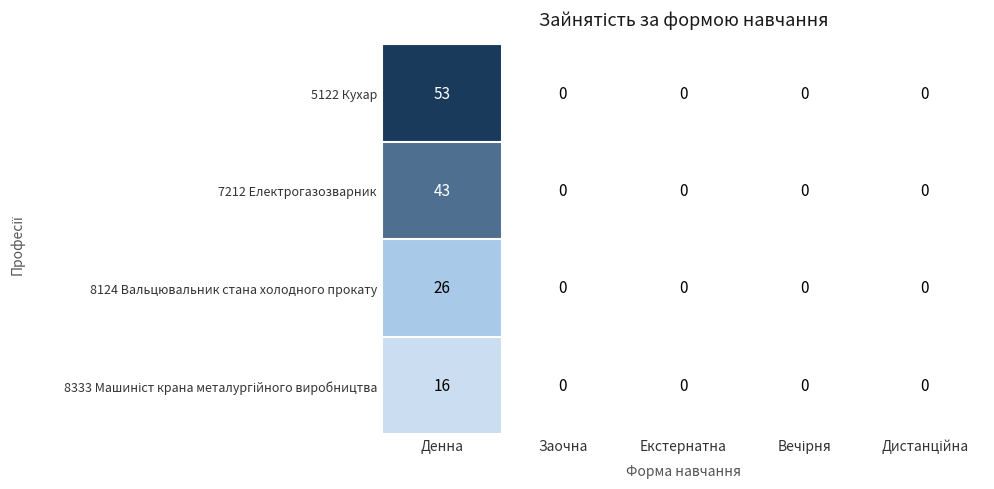

At which category is the sum across all series the highest?

Денна